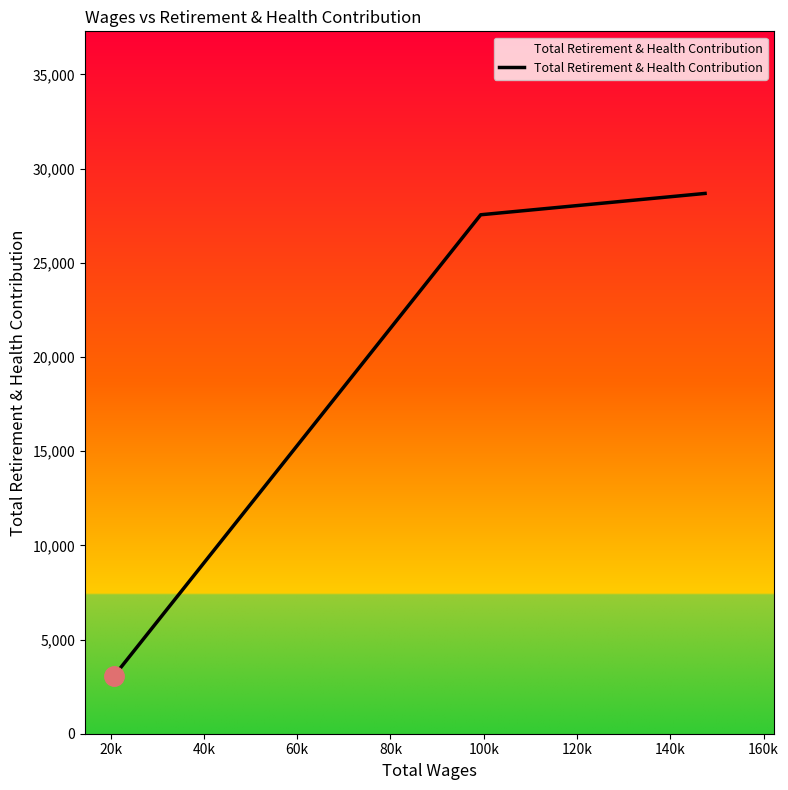

What is the sum of all values?

59277